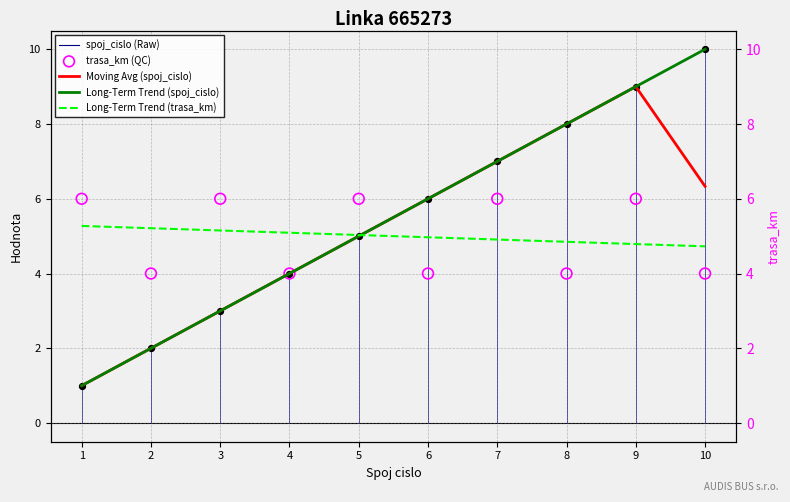

Which series has the largest Y range (max minus min)?

Long-Term Trend (spoj_cislo)